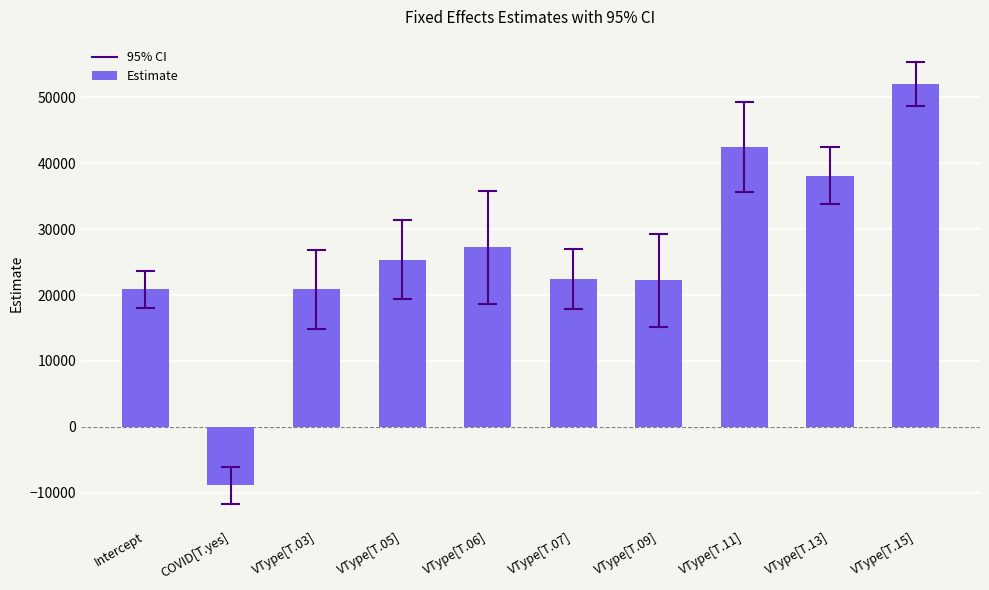

What is the change in value from VType[T.03] to VType[T.06]?

+6382.0